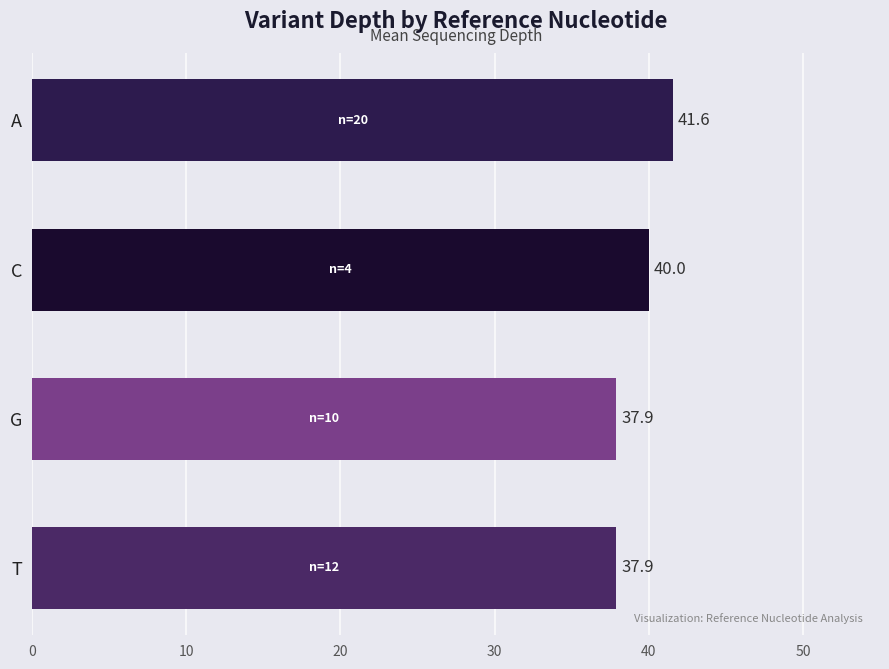

The value at T is 15.4. True or false?

False